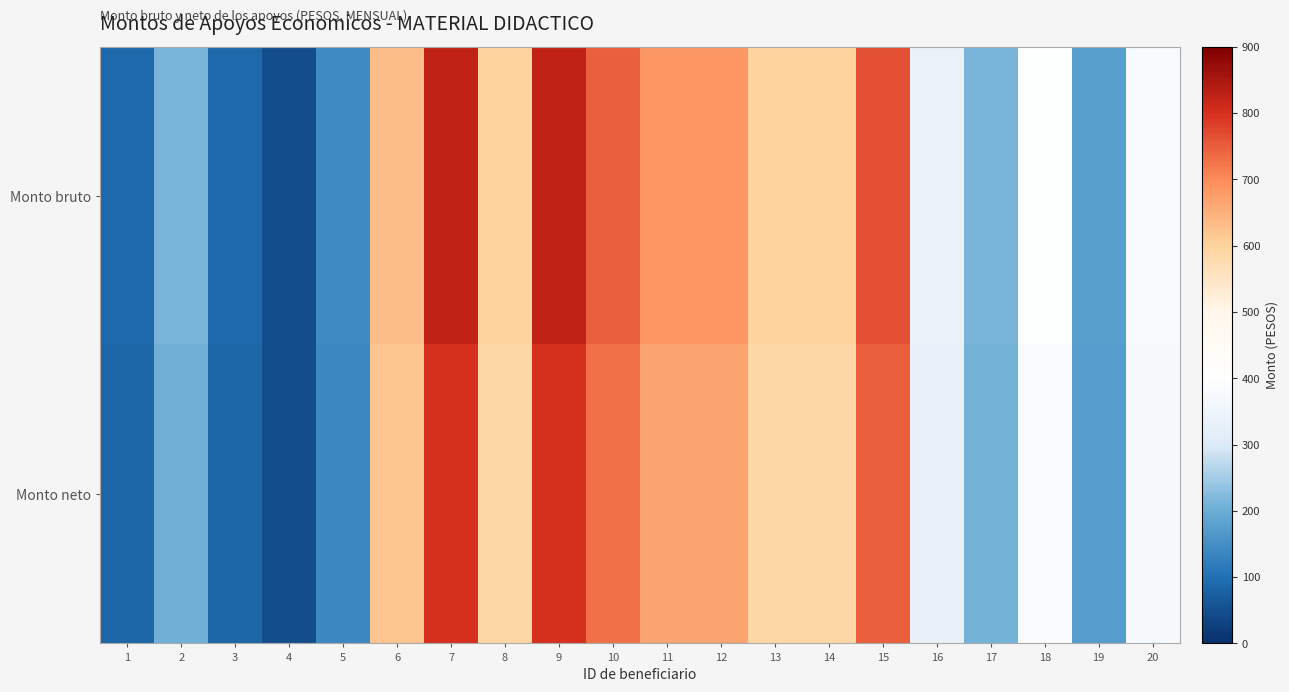

Which has a higher value, 20 or 7?

7